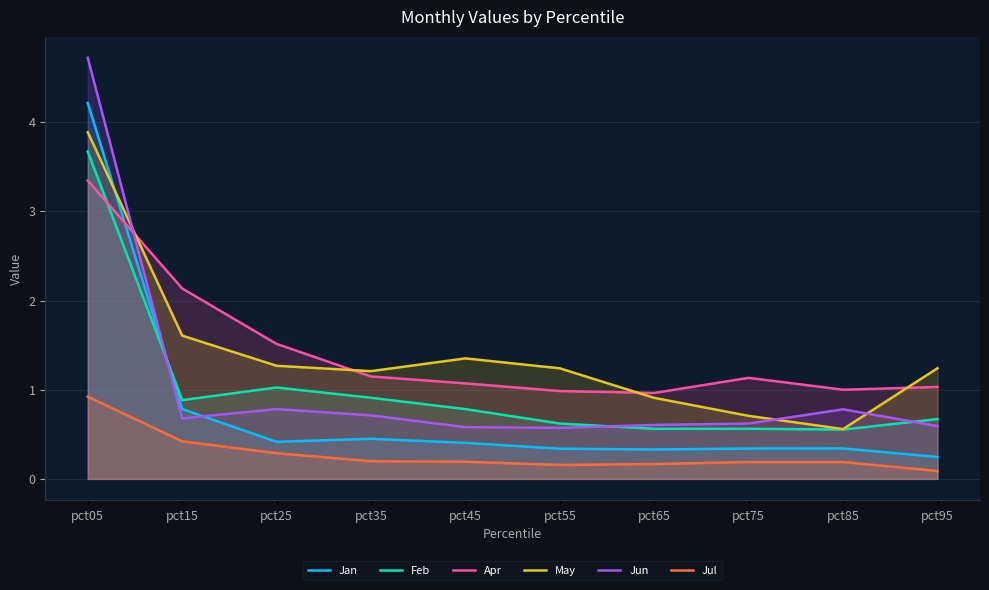

The value of Jan at pct35 is 0.8. True or false?

False